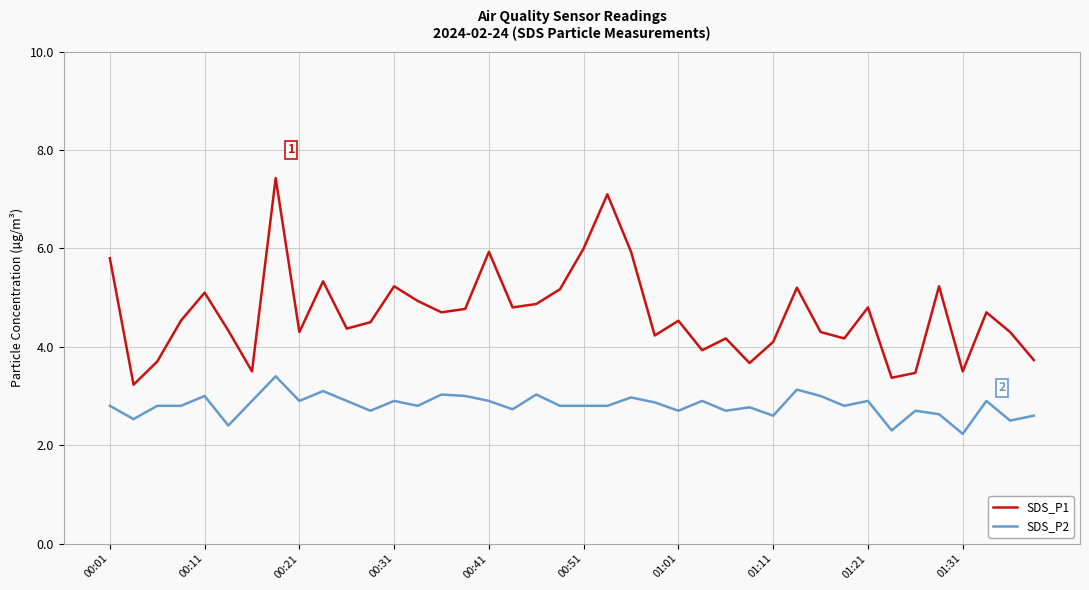

True or false: SDS_P2 and SDS_P1 intersect in this chart.

False